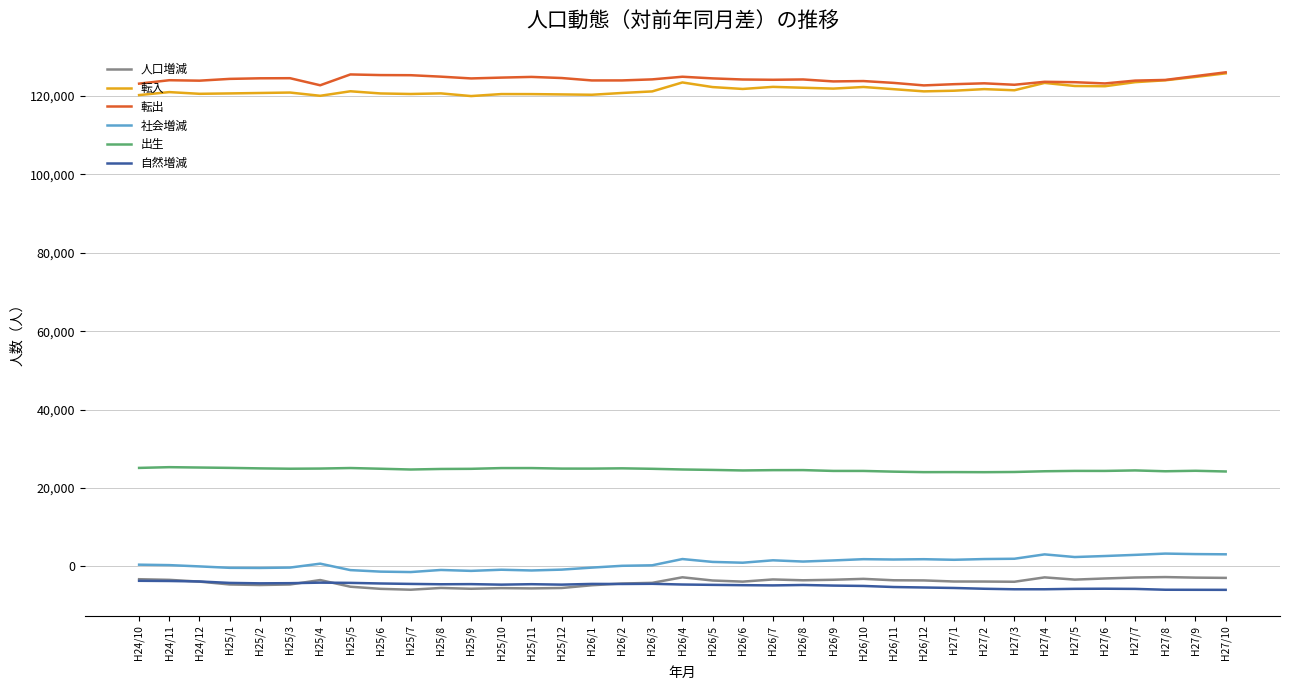

What is the maximum value for 人口増減?

-2759